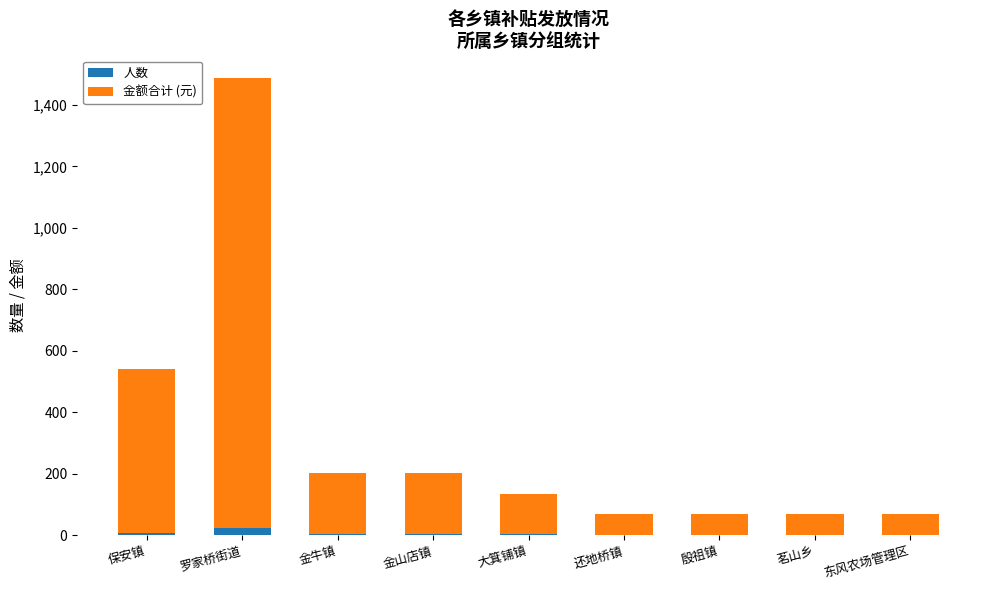

What is the sum of all 人数 values?

42.0